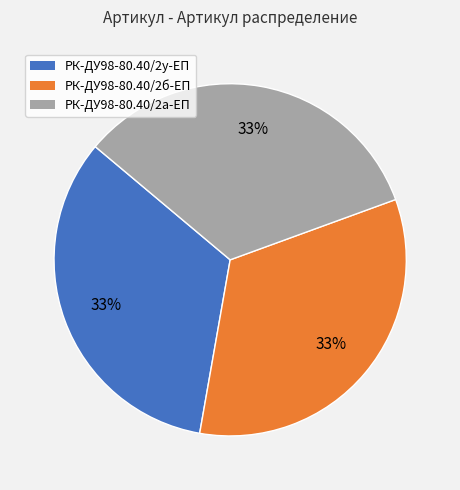

Does any single category account for the majority?

No